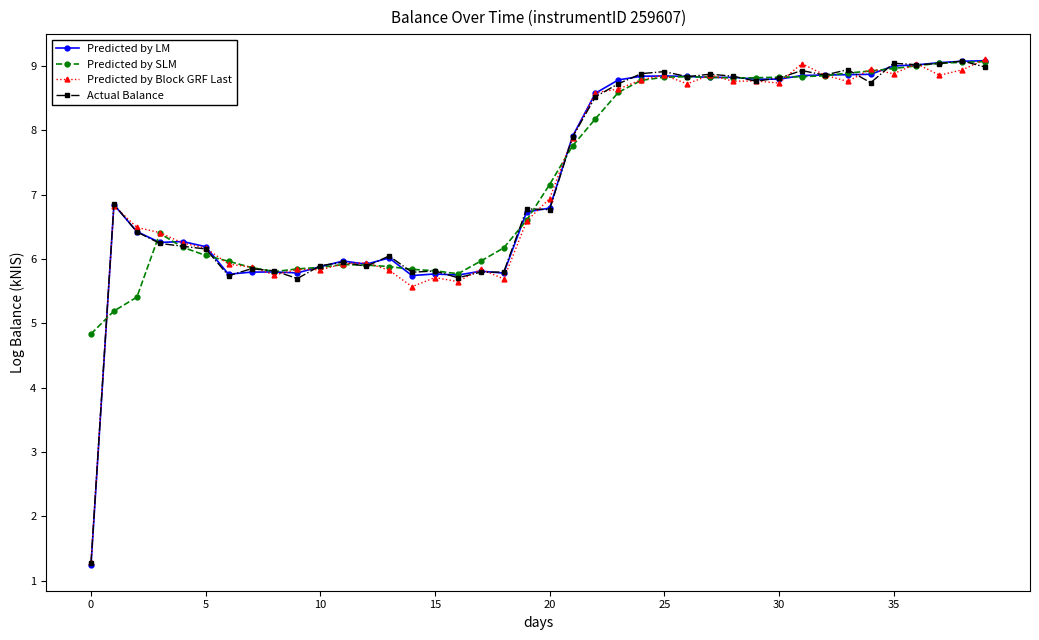

What is the maximum value shown in the chart?

9.1